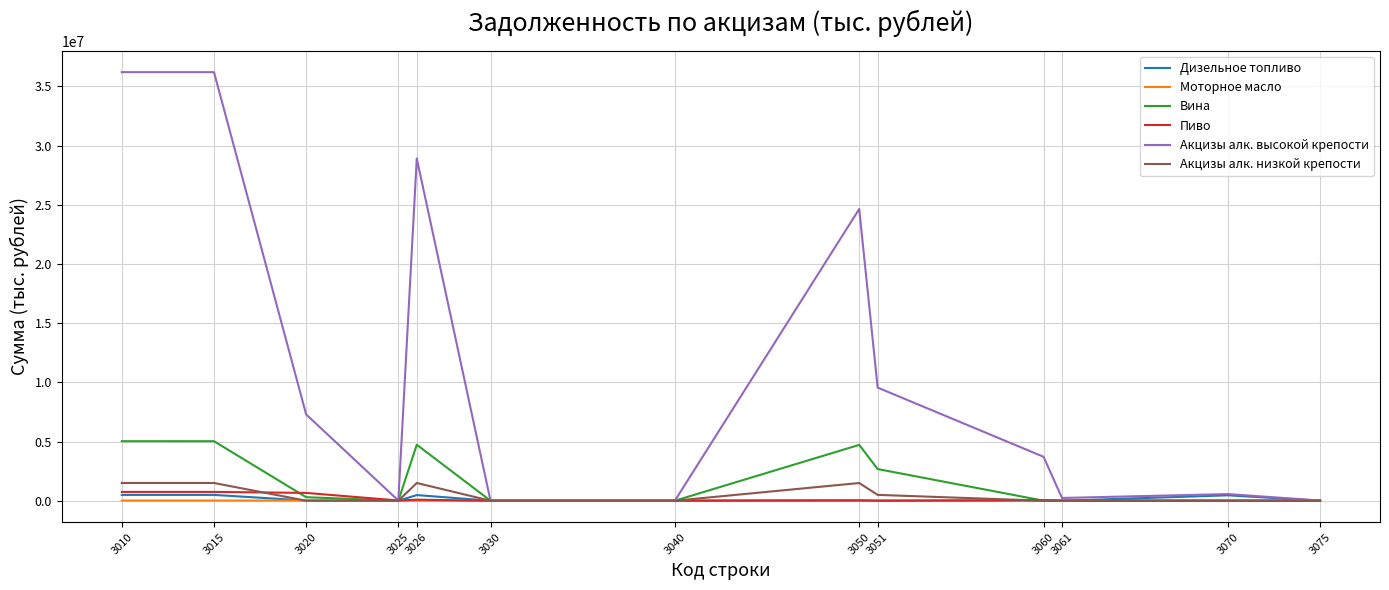

What is the sum of all Пиво values?

2340914